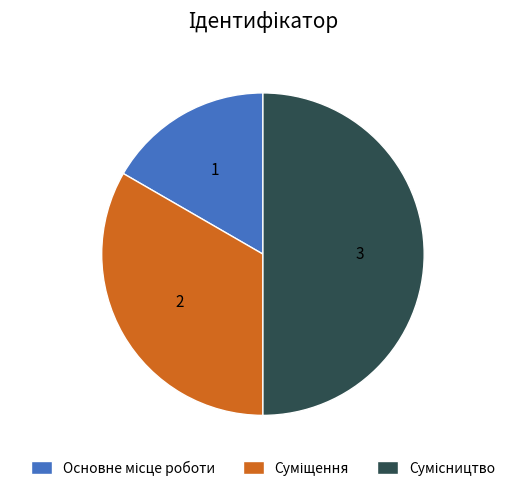

True or false: Суміщення accounts for 26% of the total.

False